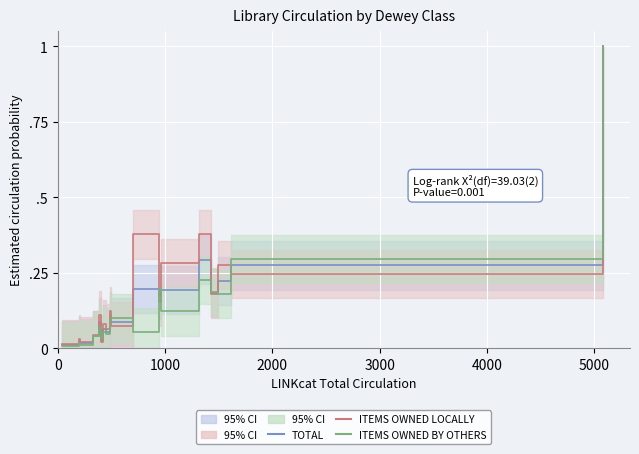

In CIRC AT VER, TOTAL, how many points are higher than both neighbors (excluding endpoints)?

6